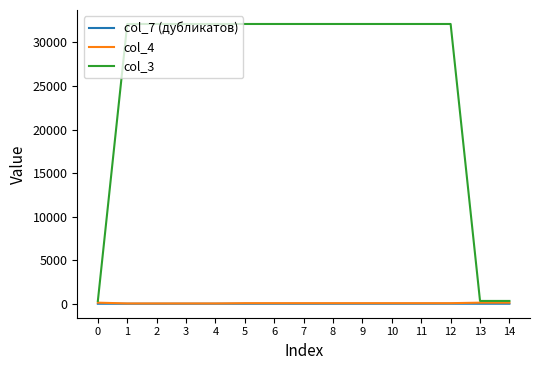

Is the value of col_4 at 4 greater than the value of col_3 at 1?

No